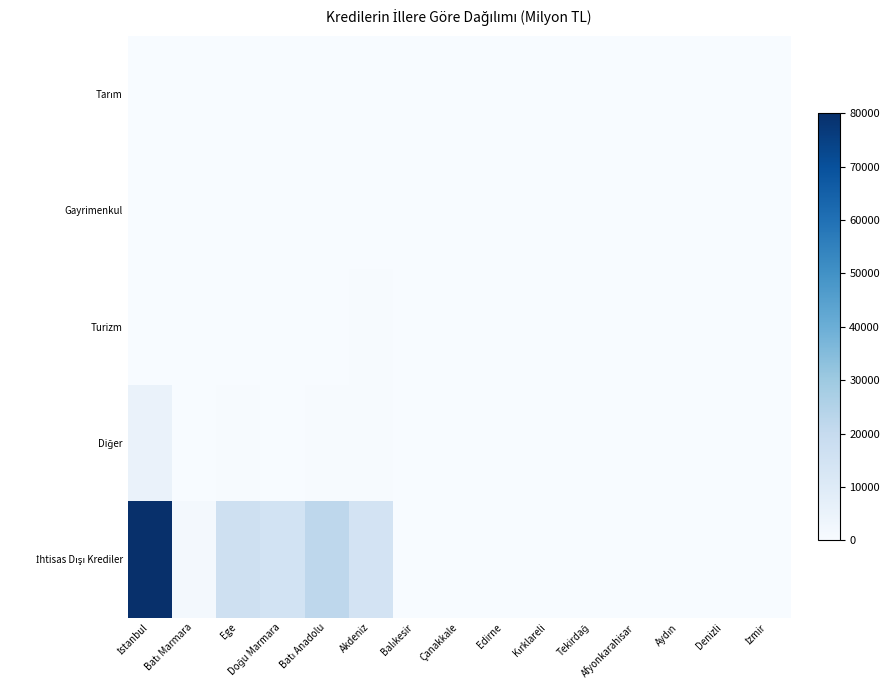

At which category is the sum across all series the highest?

İstanbul